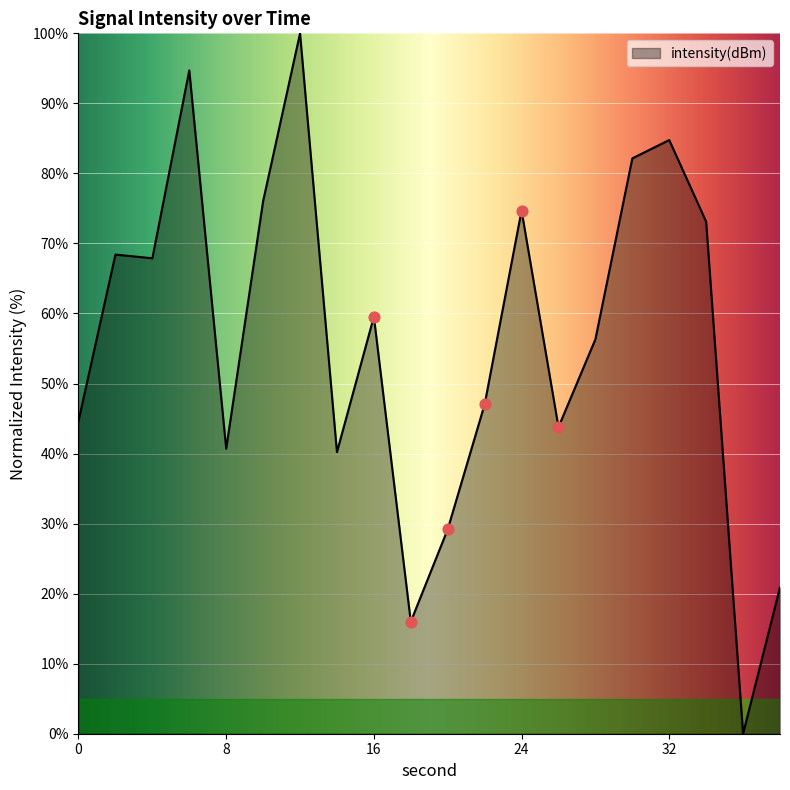

What is the maximum value shown in the chart?

100.0